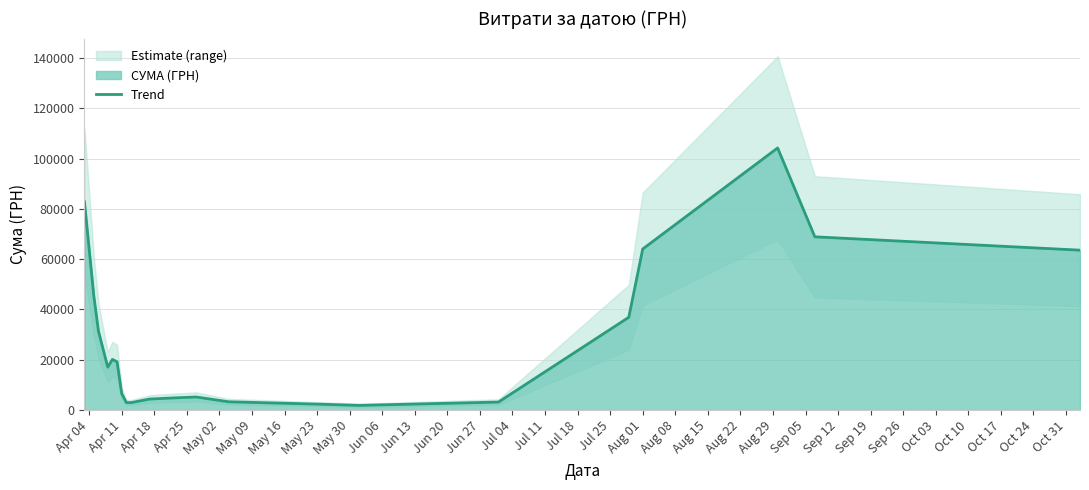

The chart shows a value of 4714.2 at Jul 18. True or false?

False